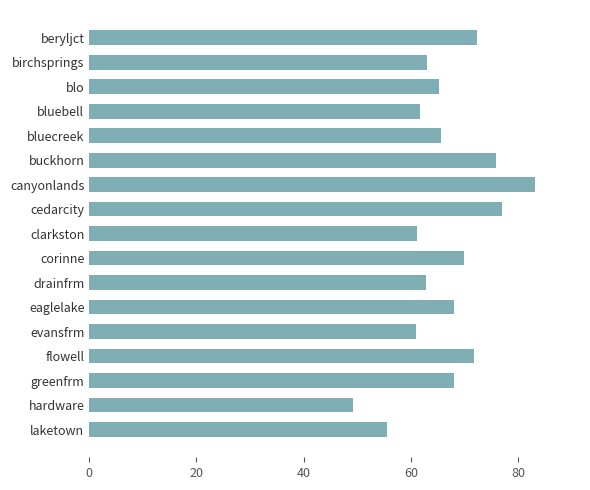

Does the chart contain stacked bars?

No